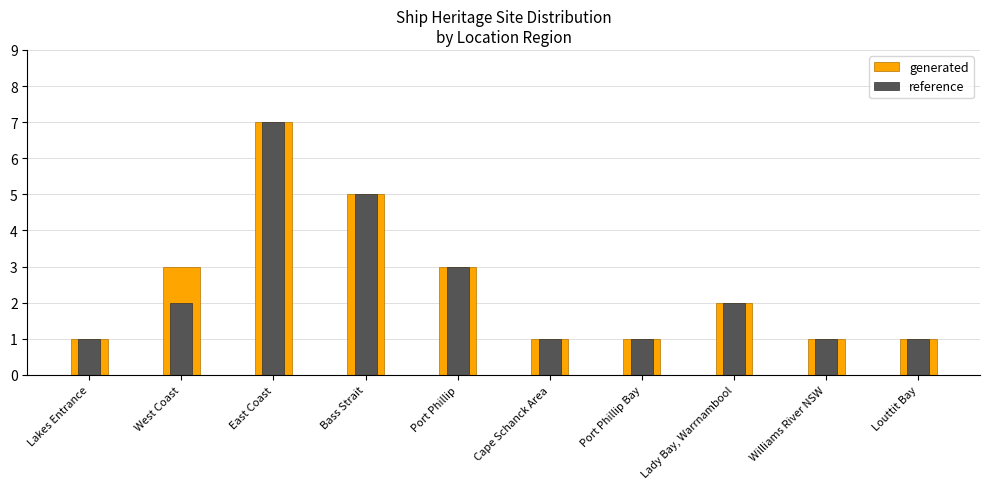

Which series changed the most between Williams River NSW and Louttit Bay?

generated